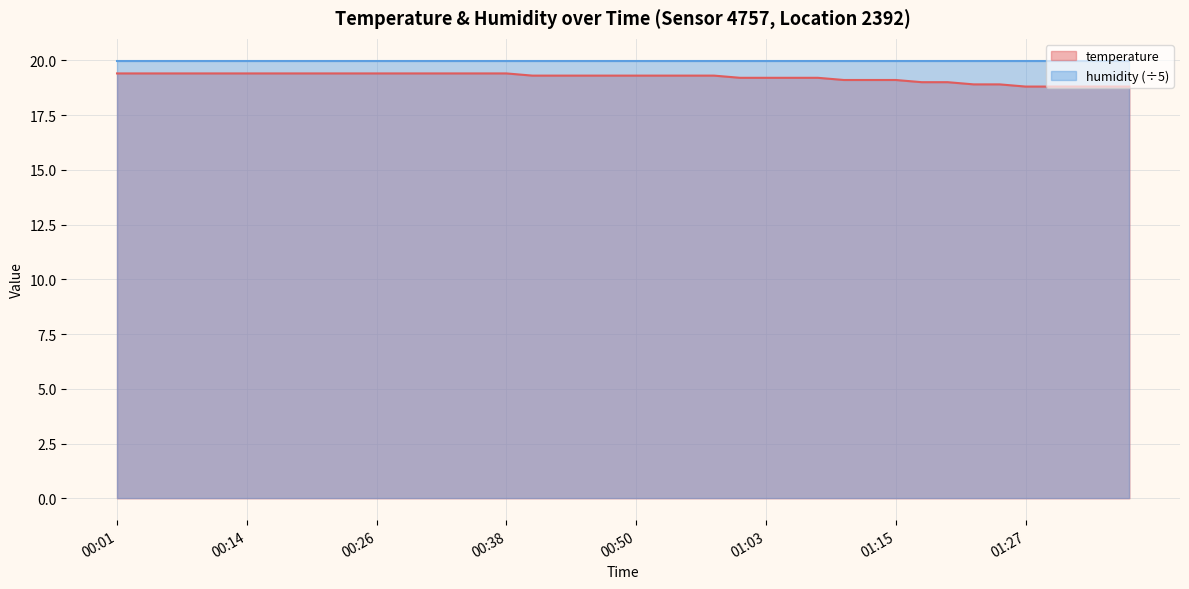

At which label does the data first exceed 19?

00:01